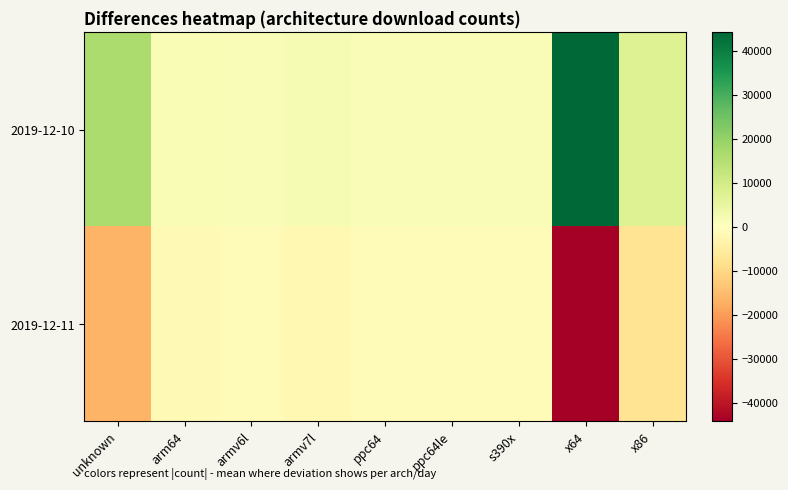

Which series changed the most between unknown and armv7l?

2019-12-10